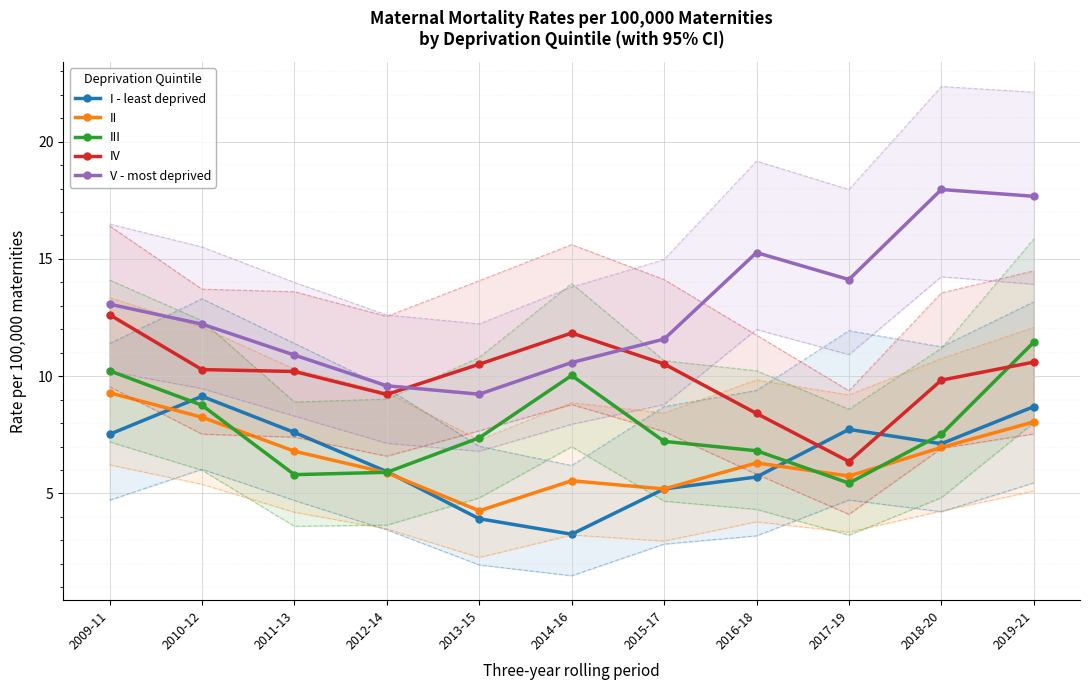

List the labels in order of III value, largest first.

2019-21, 2009-11, 2014-16, 2010-12, 2018-20, 2013-15, 2015-17, 2016-18, 2012-14, 2011-13, 2017-19